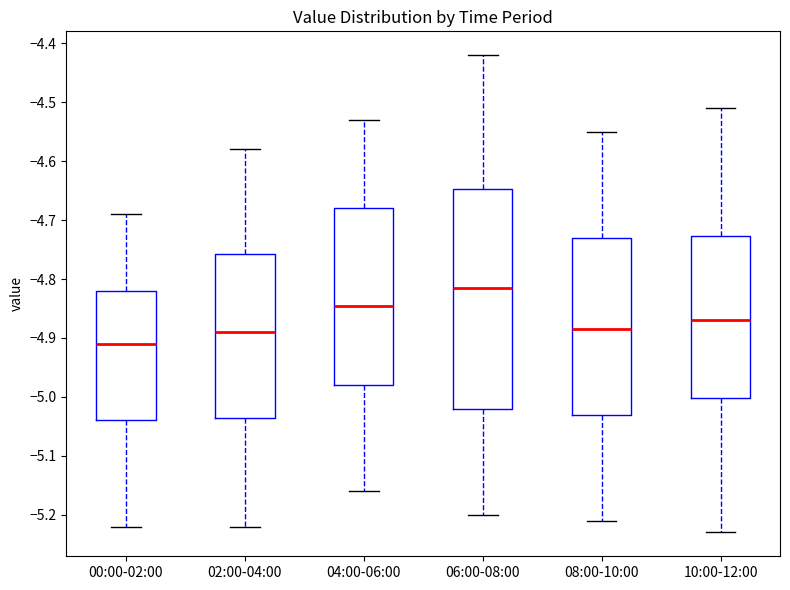

Where does the upper whisker of the box for 08:00-10:00 end on the y-axis? The values are not printed on the chart, so give them approximately, as read against the axis.

-4.55